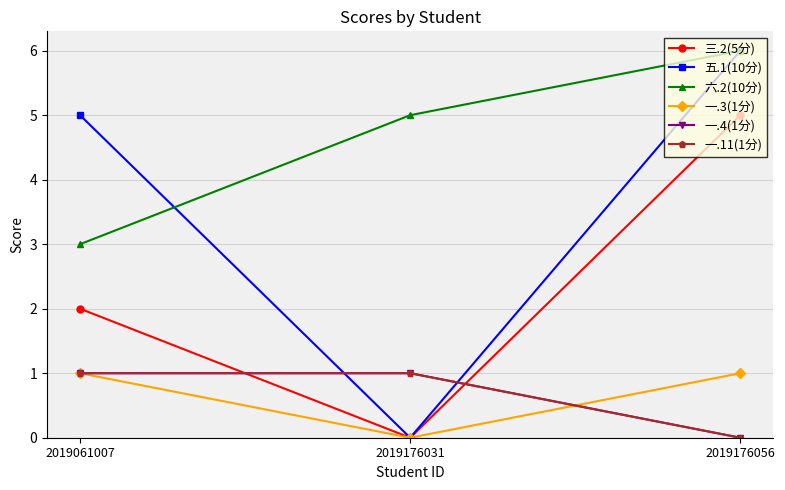

Between 2019061007 and 2019176056, which series saw the biggest shift?

三.2(5分)